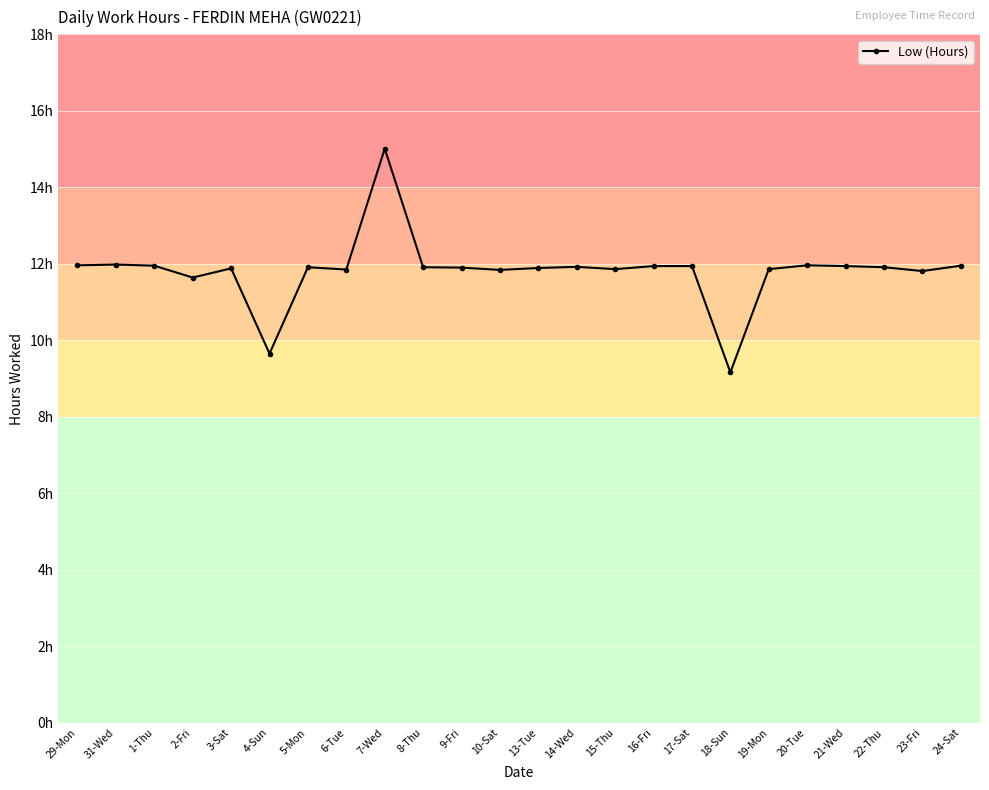

Is this an area chart (filled region under the line)?

No